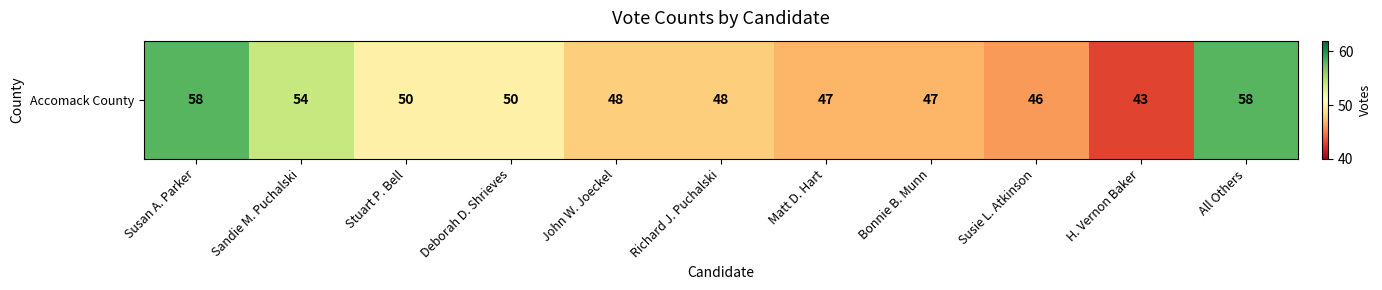

Rank the categories by value from highest to lowest.

Susan A. Parker, All Others, Sandie M. Puchalski, Stuart P. Bell, Deborah D. Shrieves, John W. Joeckel, Richard J. Puchalski, Matt D. Hart, Bonnie B. Munn, Susie L. Atkinson, H. Vernon Baker